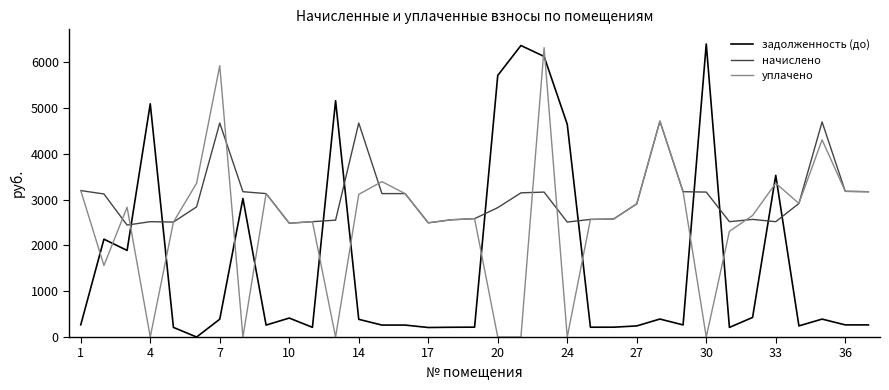

True or false: задолженность (до) and уплачено intersect in this chart.

True